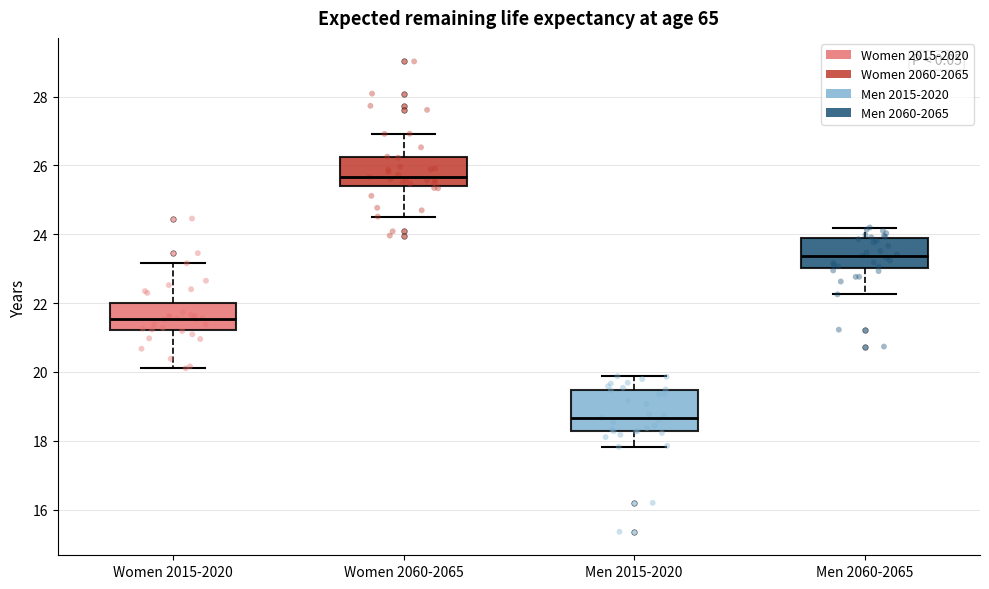

Which box is the tallest, from its lower edge to its upper edge?

Men 2015-2020